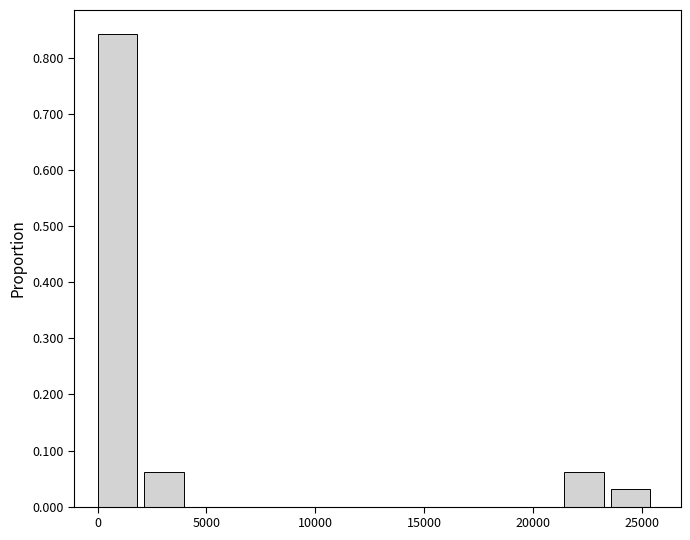

Over which range of the x-axis is the bar tallest?

0 to 2000